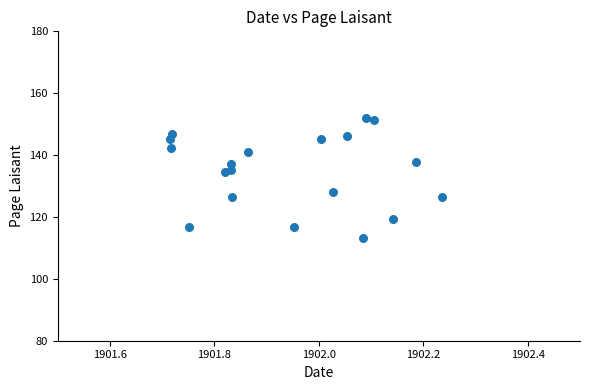

What is the range of X values (max minus min)?

0.5